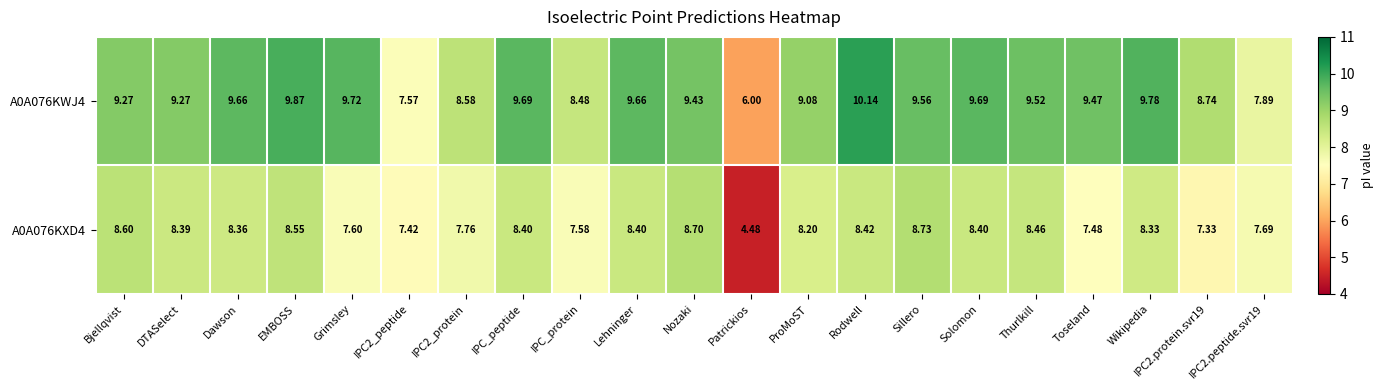

Count the number of categories in the chart.

21